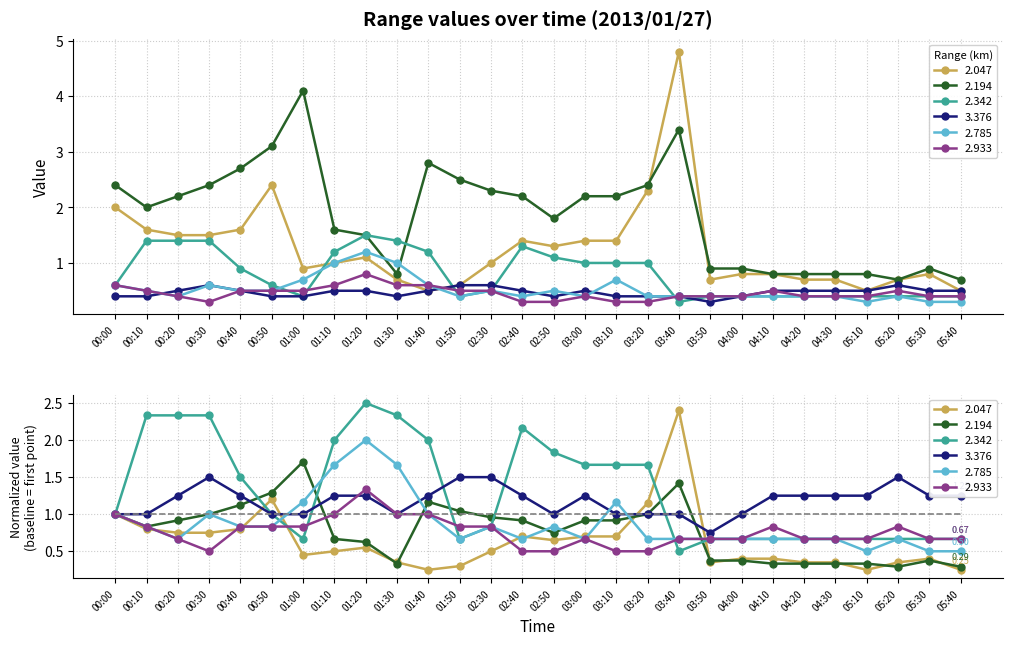

What is the spread (max minus min) of values at 01:00?

3.7